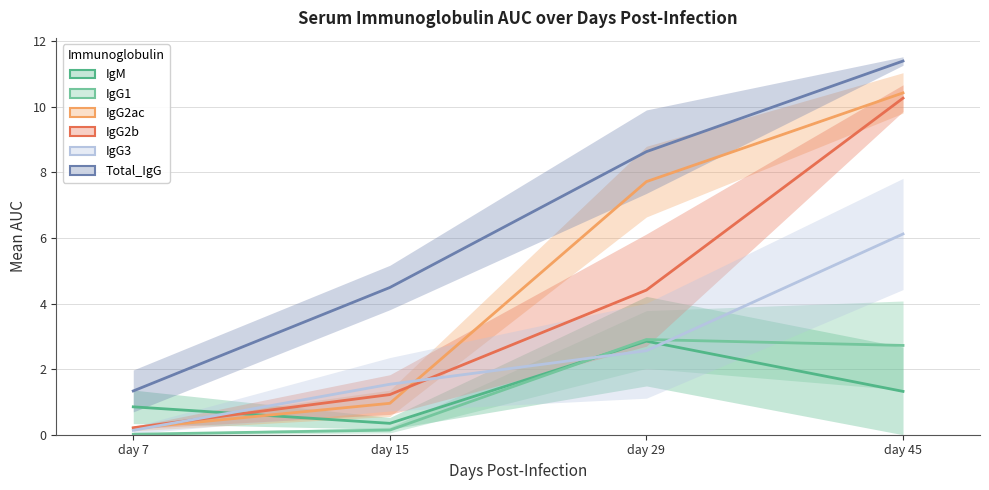

Reading left to right, list all the values displayed in this chart.

IgM: day 7=0.9	day 15=0.3	day 29=2.9	day 45=1.3
IgG1: day 7=0.0	day 15=0.1	day 29=2.9	day 45=2.7
IgG2ac: day 7=0.2	day 15=1.0	day 29=7.7	day 45=10.4
IgG2b: day 7=0.2	day 15=1.2	day 29=4.4	day 45=10.3
IgG3: day 7=0.1	day 15=1.5	day 29=2.6	day 45=6.1
Total_IgG: day 7=1.3	day 15=4.5	day 29=8.6	day 45=11.4